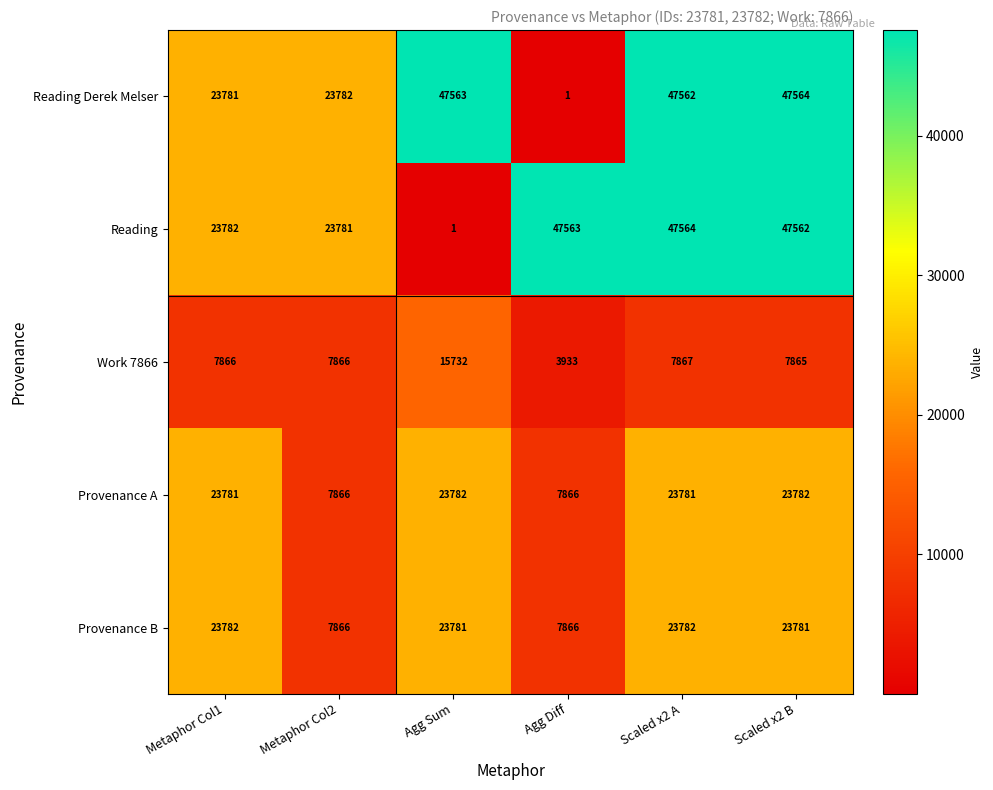

What is the difference between the highest and lowest values at Agg Sum?

47562